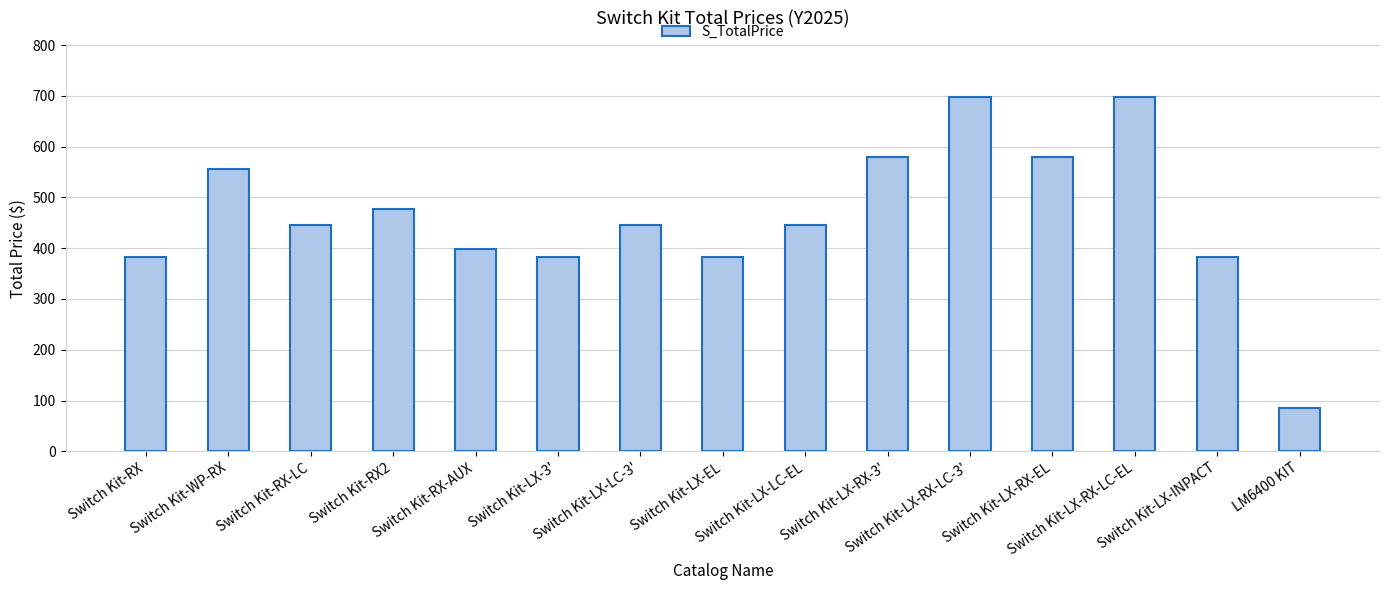

What is the value of the 9th bar from the left?

445